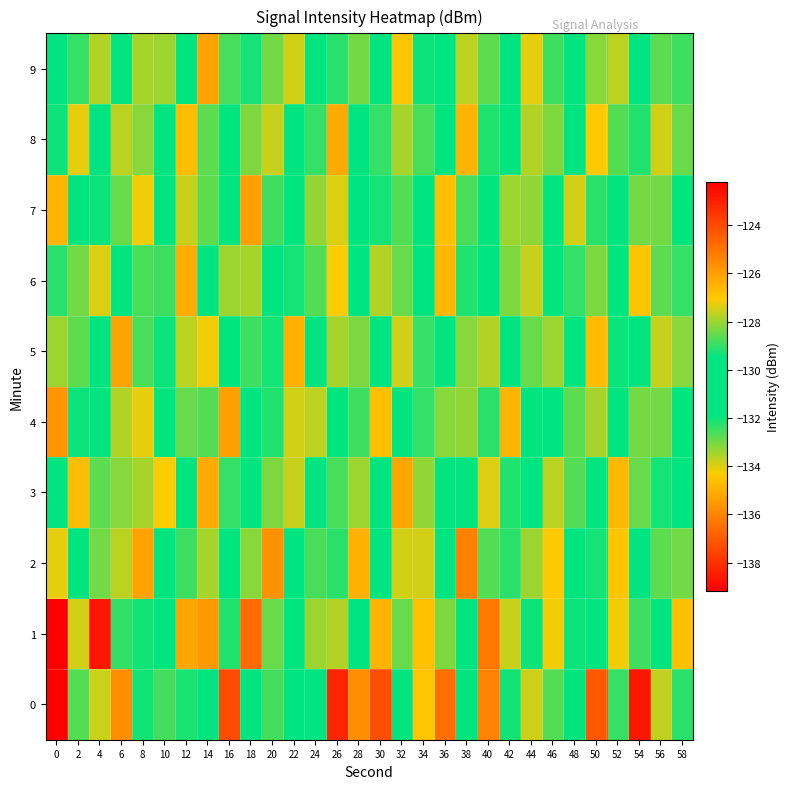

Reading left to right, what are all the values shown in this chart?

0: 0=-122.2	2=-132.7	4=-127.6	6=-125.6	8=-132.1	10=-132.6	12=-129.3	14=-130.7	16=-124.0	18=-130.8	20=-128.8	22=-130.0	24=-131.4	26=-138.3	28=-135.8	30=-124.1	32=-131.5	34=-126.9	36=-136.5	38=-130.5	40=-125.3	42=-132.1	44=-127.5	46=-128.7	48=-130.2	50=-124.3	52=-132.4	54=-138.6	56=-133.7	58=-132.3
1: 0=-139.2	2=-133.9	4=-138.6	6=-129.0	8=-129.3	10=-130.9	12=-135.2	14=-125.9	16=-129.2	18=-124.8	20=-128.5	22=-131.2	24=-133.4	26=-127.8	28=-130.1	30=-126.5	32=-132.9	34=-134.6	36=-128.3	38=-131.7	40=-125.1	42=-133.8	44=-129.4	46=-127.2	48=-132.0	50=-130.5	52=-134.2	54=-128.9	56=-131.4	58=-126.8
2: 0=-127.3	2=-131.6	4=-128.4	6=-133.7	8=-126.1	10=-130.8	12=-132.5	14=-127.9	16=-129.6	18=-133.2	20=-125.7	22=-131.0	24=-128.8	26=-132.3	28=-126.4	30=-130.2	32=-133.9	34=-127.5	36=-131.8	38=-125.3	40=-132.7	42=-129.1	44=-133.4	46=-127.0	48=-130.6	50=-132.1	52=-126.9	54=-131.3	56=-128.6	58=-133.0
3: 0=-130.4	2=-126.7	4=-132.8	6=-128.2	8=-133.5	10=-127.1	12=-131.9	14=-126.3	16=-132.4	18=-129.8	20=-133.1	22=-127.6	24=-130.9	26=-132.6	28=-128.0	30=-131.5	32=-126.2	34=-133.3	36=-129.5	38=-131.1	40=-127.4	42=-132.2	44=-130.0	46=-133.7	48=-128.7	50=-131.6	52=-126.6	54=-132.9	56=-129.3	58=-130.7
4: 0=-125.8	2=-132.0	4=-129.7	6=-133.6	8=-127.3	10=-131.4	12=-128.5	14=-132.7	16=-126.0	18=-131.8	20=-129.2	22=-133.9	24=-127.7	26=-130.3	28=-132.5	30=-126.8	32=-131.7	34=-129.0	36=-133.2	38=-128.1	40=-132.3	42=-126.5	44=-131.1	46=-129.8	48=-132.8	50=-127.9	52=-130.6	54=-133.0	56=-128.4	58=-131.9
5: 0=-133.4	2=-128.6	4=-131.2	6=-126.1	8=-132.6	10=-129.4	12=-133.7	14=-127.2	16=-131.5	18=-128.9	20=-132.1	22=-126.4	24=-130.8	26=-133.5	28=-128.3	30=-131.0	32=-127.5	34=-132.4	36=-129.7	38=-133.2	40=-127.8	42=-130.5	44=-132.9	46=-128.0	48=-131.3	50=-126.7	52=-132.0	54=-129.6	56=-133.8	58=-128.2
6: 0=-129.1	2=-133.0	4=-127.4	6=-131.6	8=-128.8	10=-132.5	12=-126.3	14=-130.7	16=-133.4	18=-127.9	20=-131.8	22=-129.3	24=-132.7	26=-127.1	28=-130.4	30=-133.6	32=-128.5	34=-131.9	36=-126.6	38=-132.2	40=-129.8	42=-133.1	44=-127.6	46=-130.9	48=-132.4	50=-128.3	52=-131.5	54=-126.9	56=-132.8	58=-129.0
7: 0=-126.5	2=-131.7	4=-129.4	6=-132.9	8=-127.2	10=-130.1	12=-133.8	14=-128.6	16=-131.3	18=-126.0	20=-132.5	22=-129.9	24=-133.3	26=-127.4	28=-130.6	30=-132.1	32=-128.7	34=-131.0	36=-126.8	38=-132.6	40=-130.2	42=-133.4	44=-128.1	46=-131.6	48=-127.5	50=-132.3	52=-129.7	54=-133.0	56=-128.4	58=-131.8
8: 0=-132.0	2=-127.3	4=-130.5	6=-133.7	8=-128.2	10=-131.4	12=-126.7	14=-132.8	16=-129.5	18=-133.1	20=-127.6	22=-130.8	24=-132.4	26=-126.3	28=-131.1	30=-129.0	32=-133.5	34=-128.8	36=-131.7	38=-126.5	40=-132.2	42=-130.0	44=-133.6	46=-128.3	48=-131.5	50=-127.0	52=-132.7	54=-129.2	56=-133.9	58=-128.5
9: 0=-129.6	2=-132.4	4=-127.8	6=-131.0	8=-133.5	10=-128.0	12=-131.3	14=-126.1	16=-132.6	18=-129.3	20=-133.0	22=-127.5	24=-130.7	26=-132.3	28=-128.4	30=-131.8	32=-126.9	34=-132.0	36=-130.4	38=-133.7	40=-128.6	42=-131.2	44=-127.3	46=-132.5	48=-129.9	50=-133.2	52=-127.7	54=-130.2	56=-132.8	58=-128.9